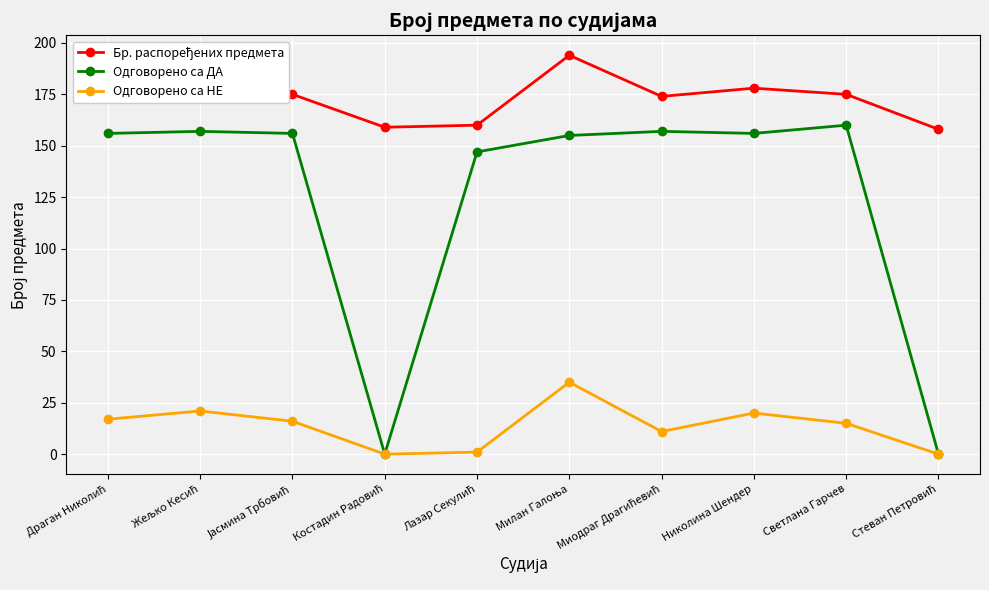

What is the difference between the highest and lowest values at Николина Шендер?

158